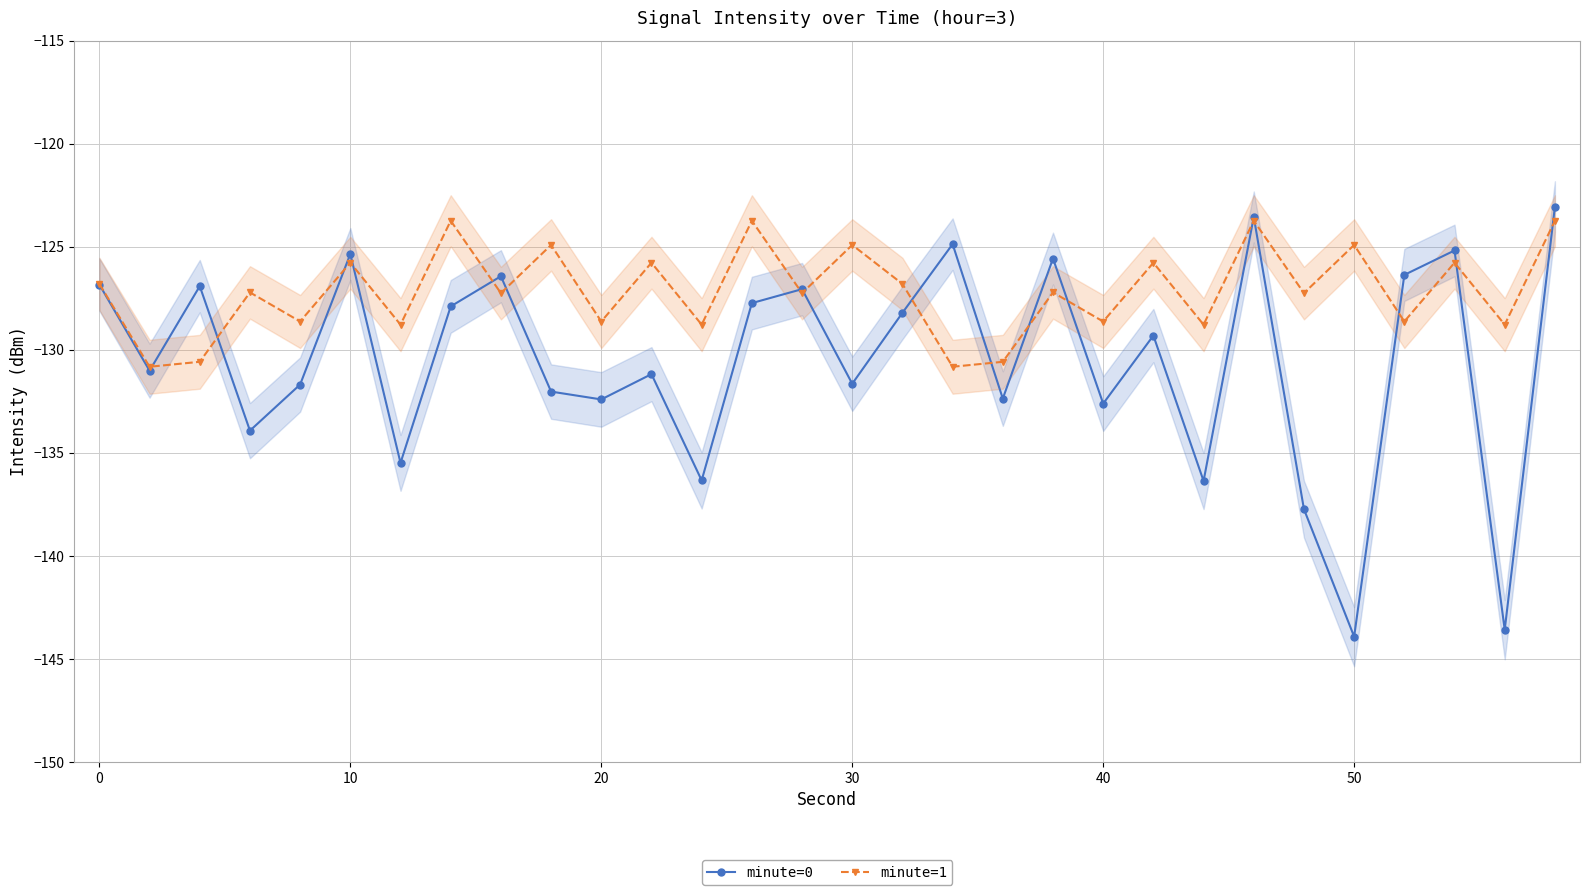

What is the total value across all series at 20?

-261.1